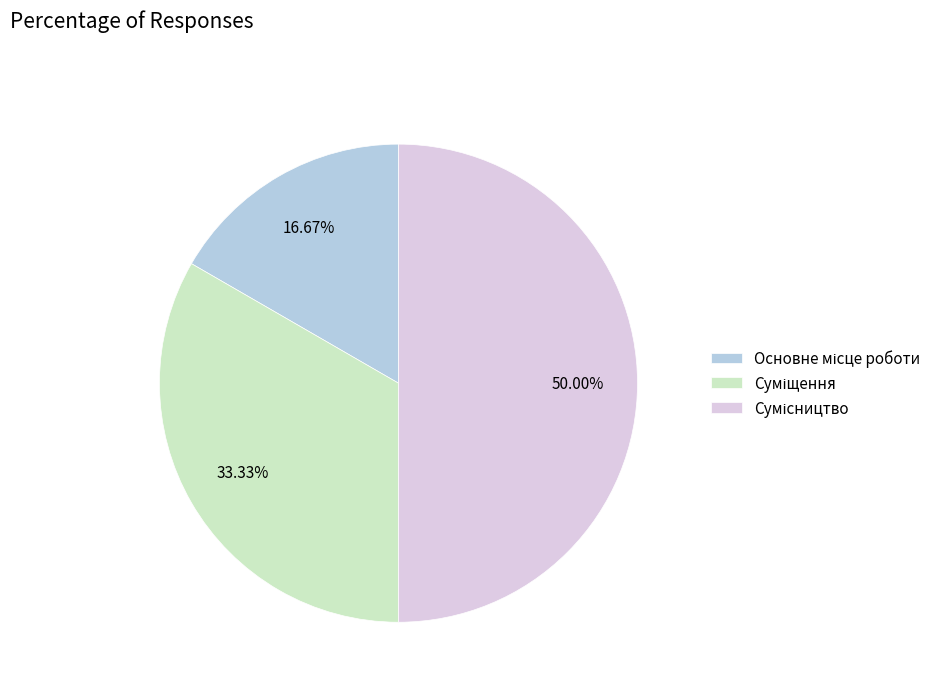

How many slices are in this pie chart?

3